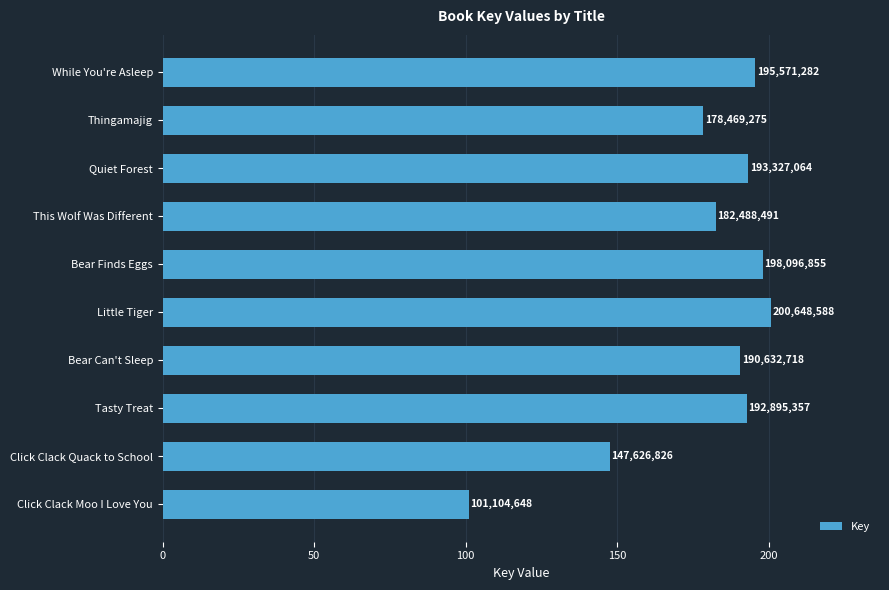

Are the bars horizontal?

Yes